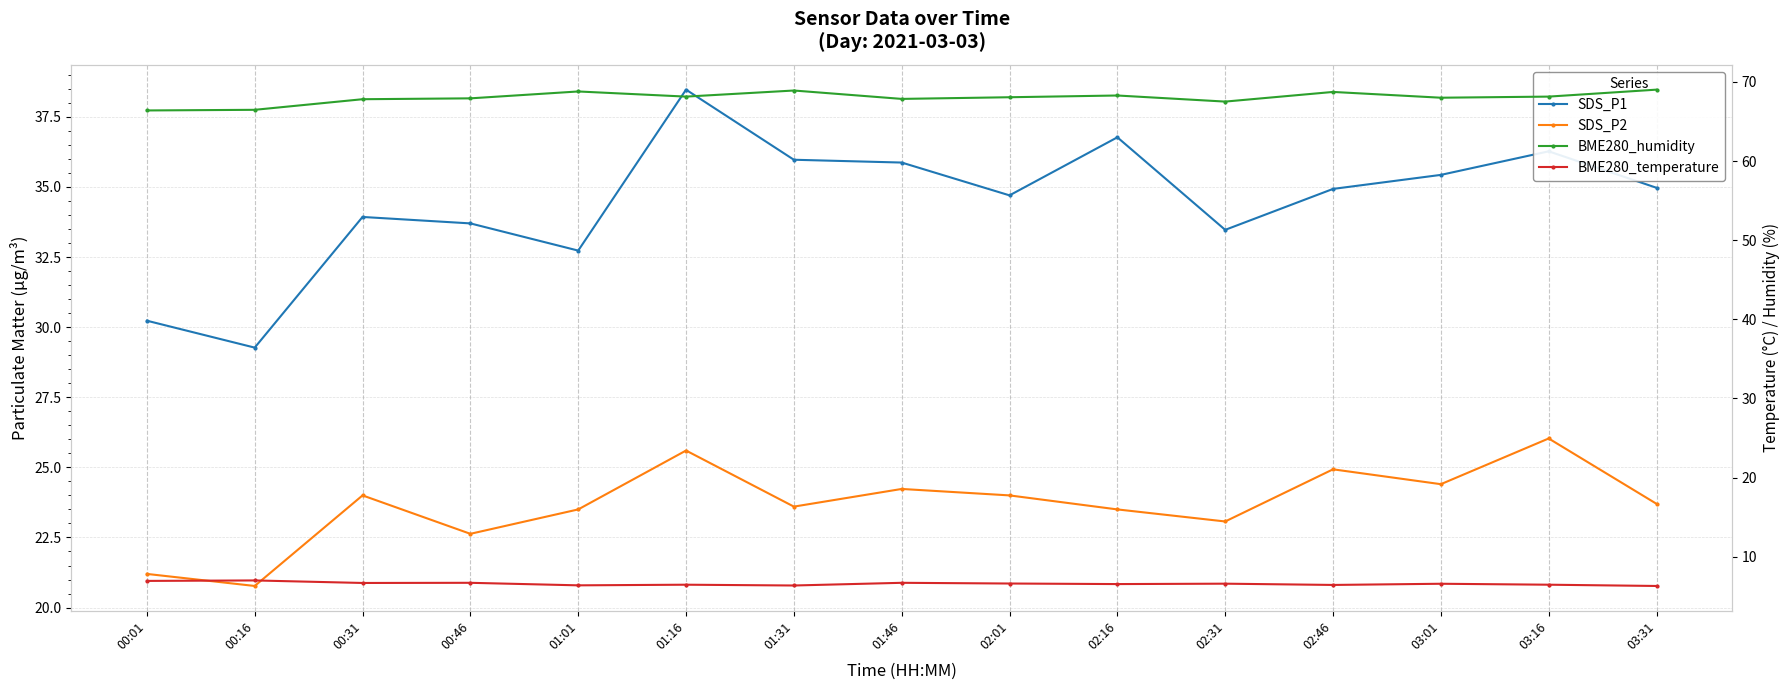

At how many categories does at least one series exceed 20?

15